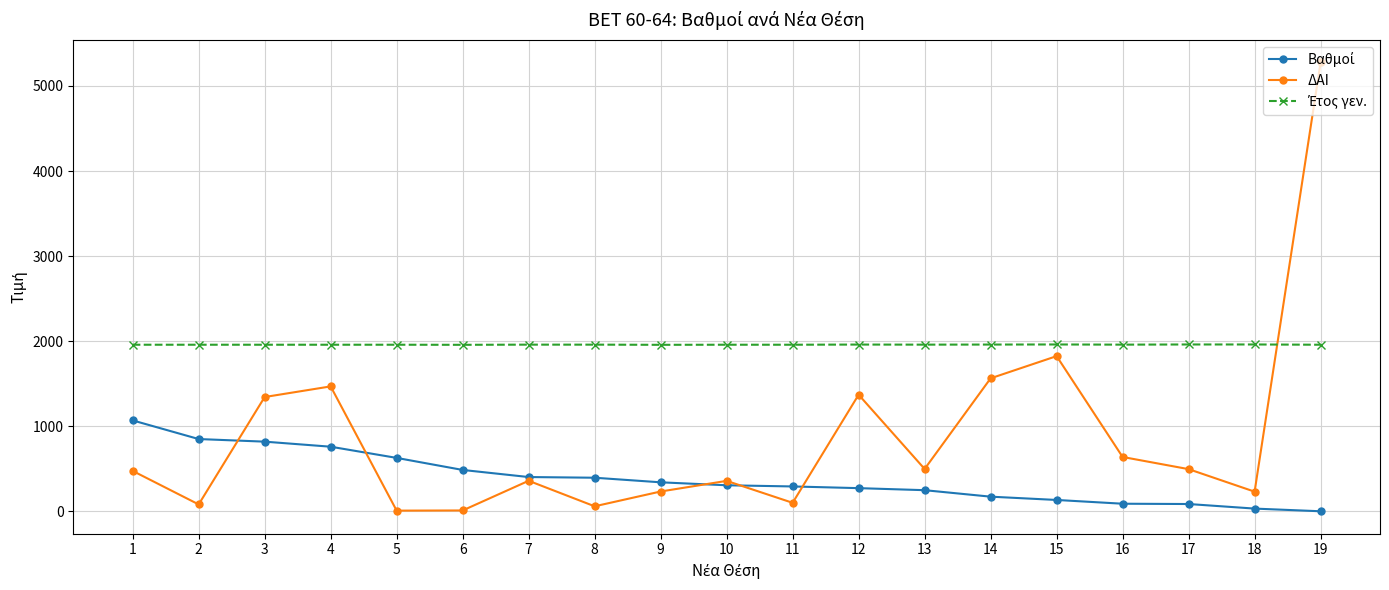

How many series are shown in this chart?

3